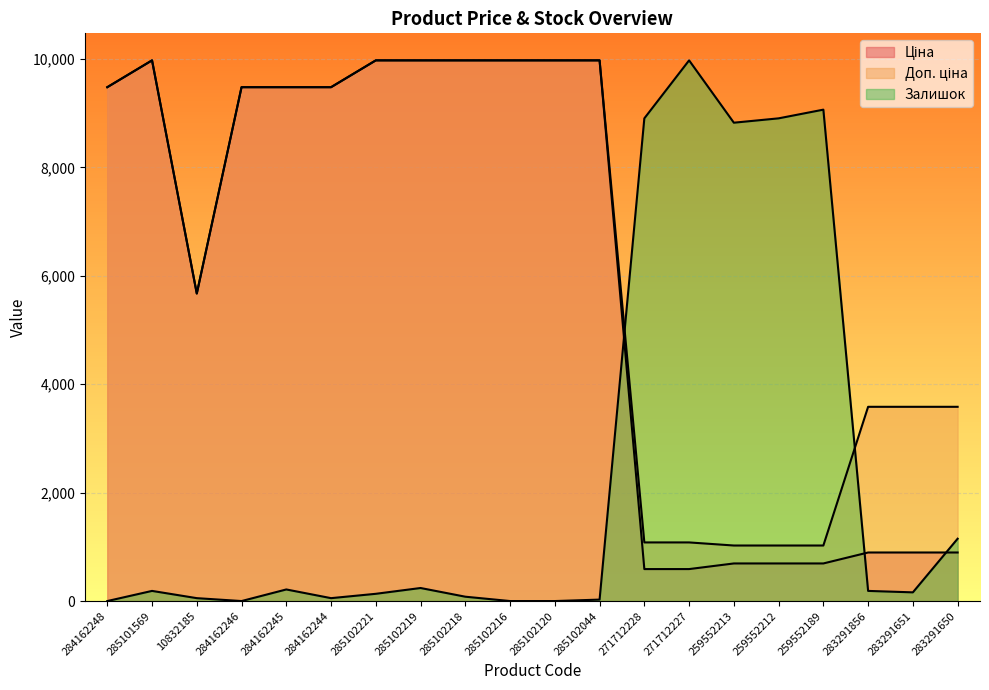

Is it true that Доп. ціна equals 1627.4 at 271712228?

False